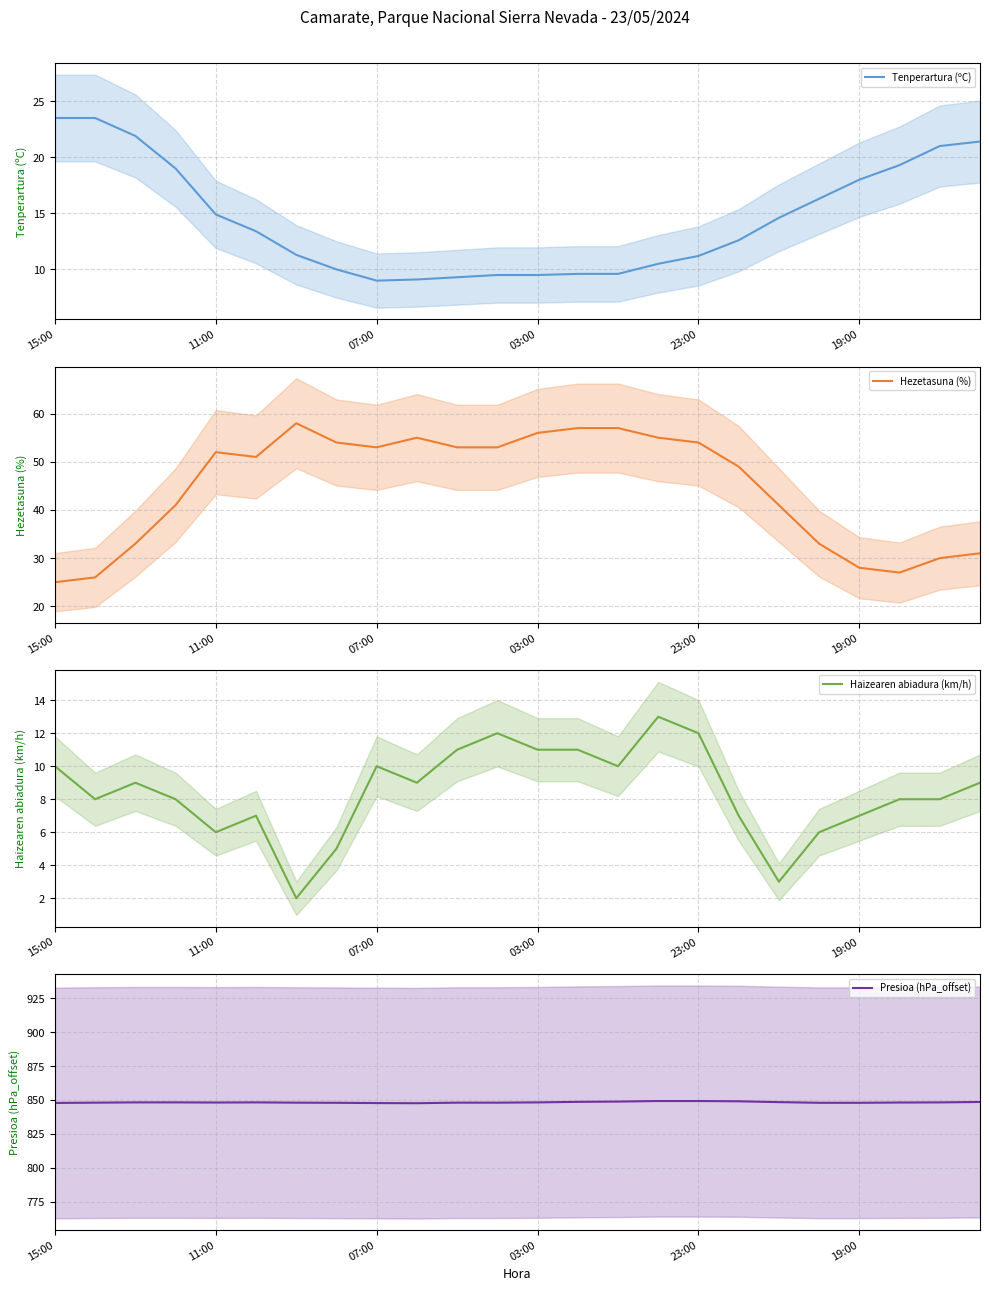

Where does the Tenperartura (ºC) series first go above 13?

15:00